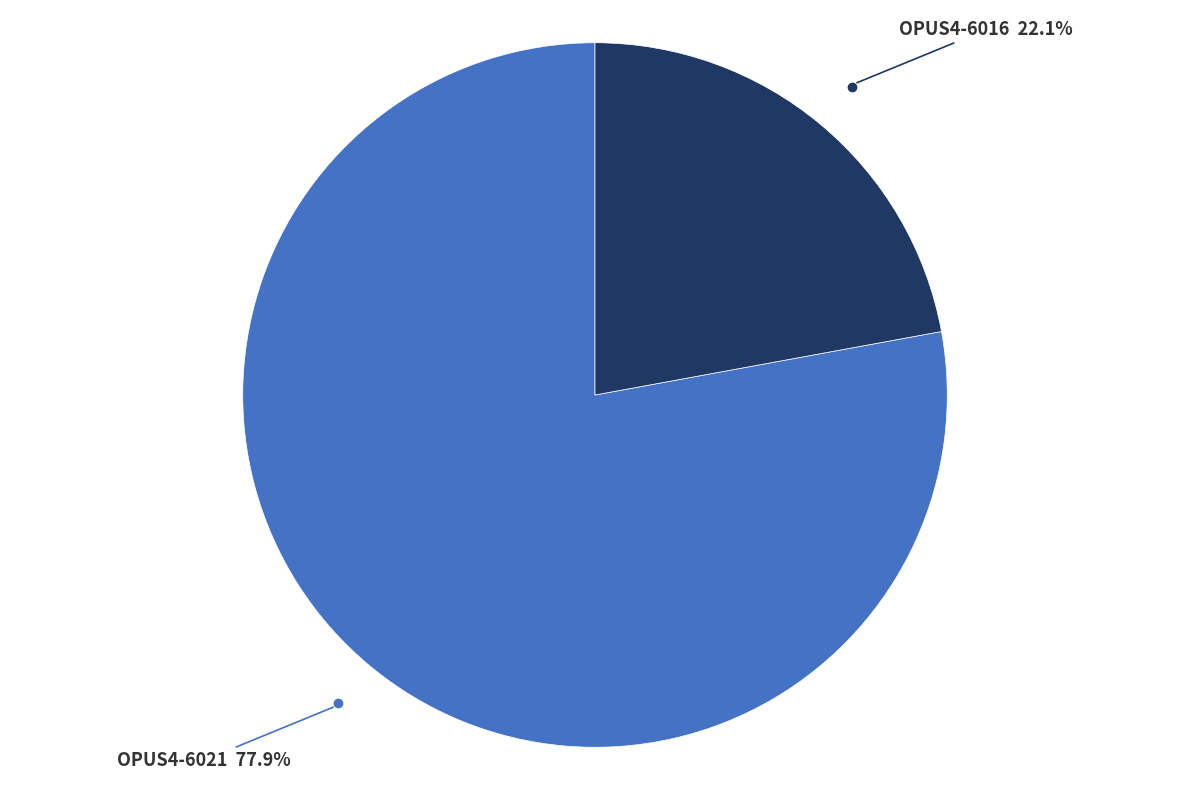

Does any single category account for the majority?

Yes